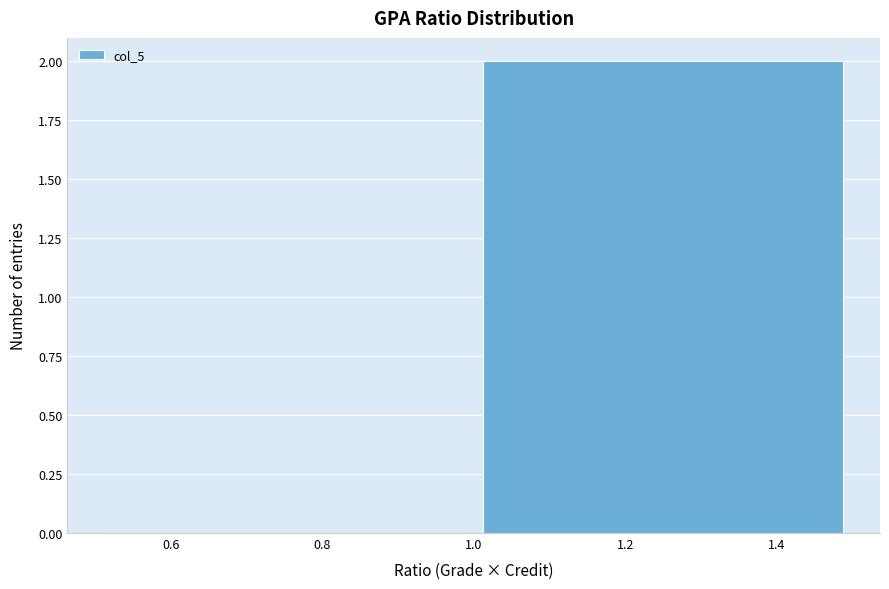

Reading left to right, transcribe this chart: for each bar, give the range it covers on the x-axis and its height. The values are not printed on the chart, so give them approximately, as read against the axis.

0.5 to 1.0: 0
1.0 to 1.5: 2